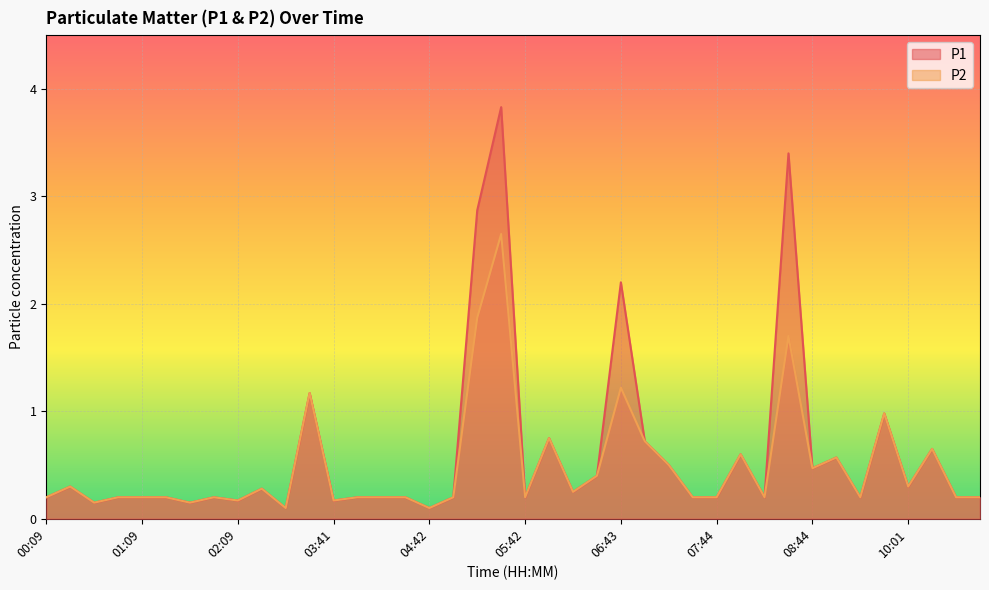

What is the label of the 28th point from the left?

07:29